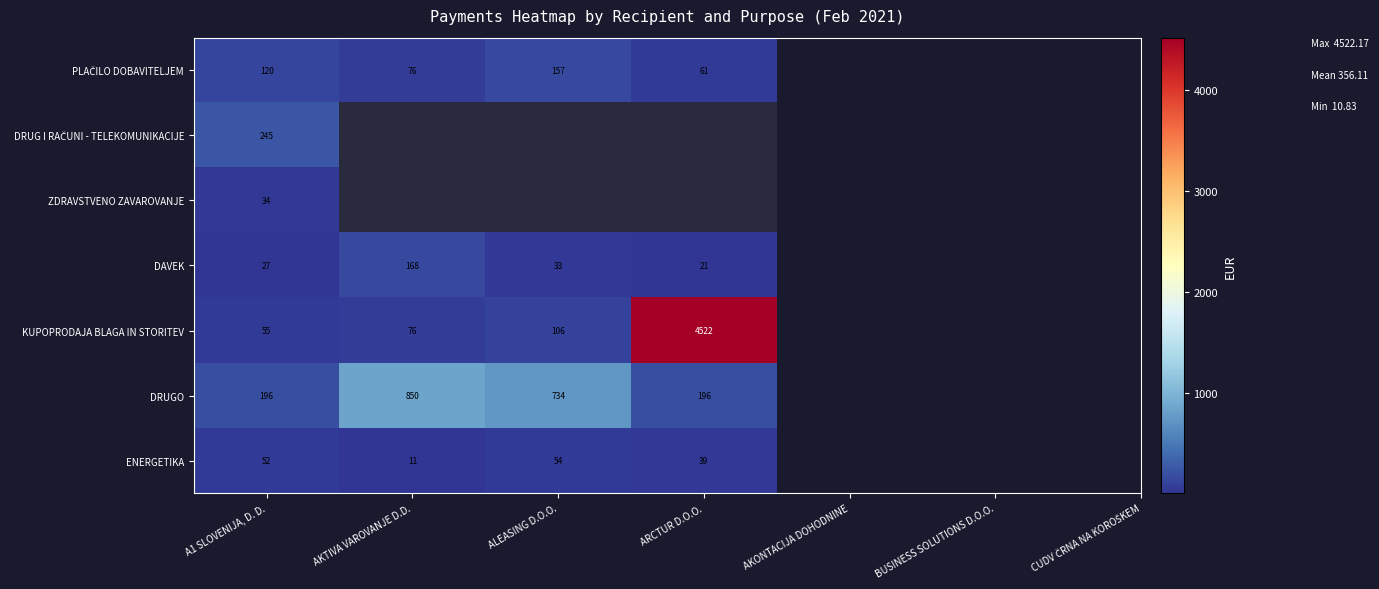

What is the average value of the KUPOPRODAJA BLAGA IN STORITEV series?

1190